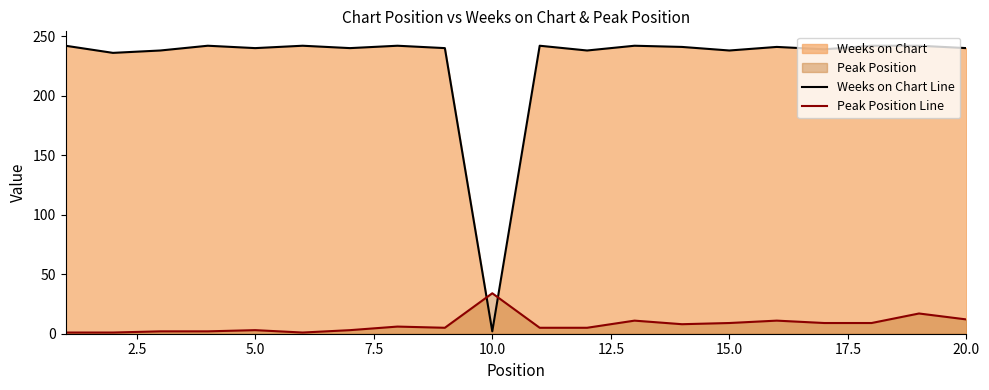

The value of Peak Position Line at 10.0 is 18. True or false?

False